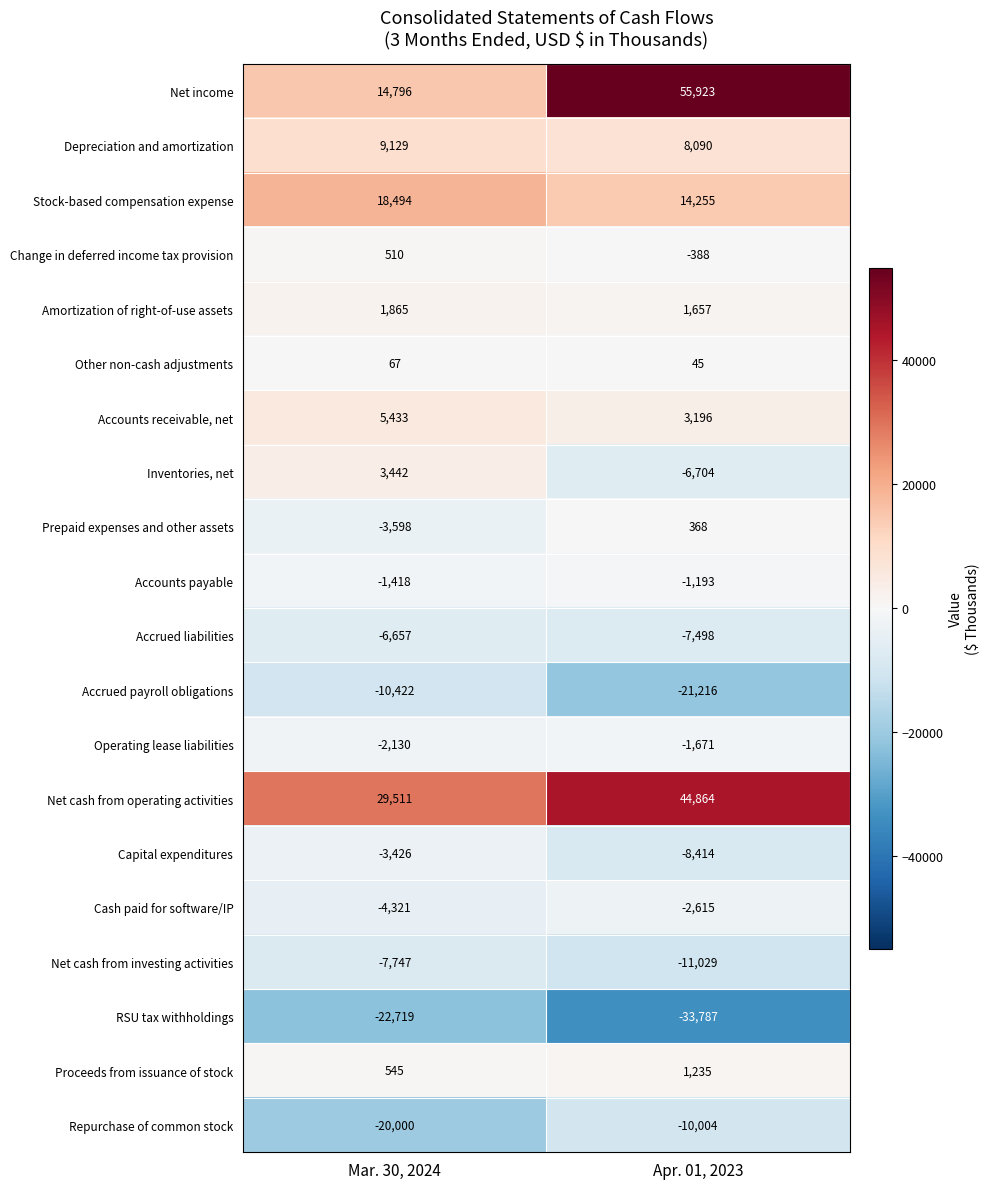

Read the Change in deferred income tax provision value at Apr. 01, 2023, to the nearest 100.

-400